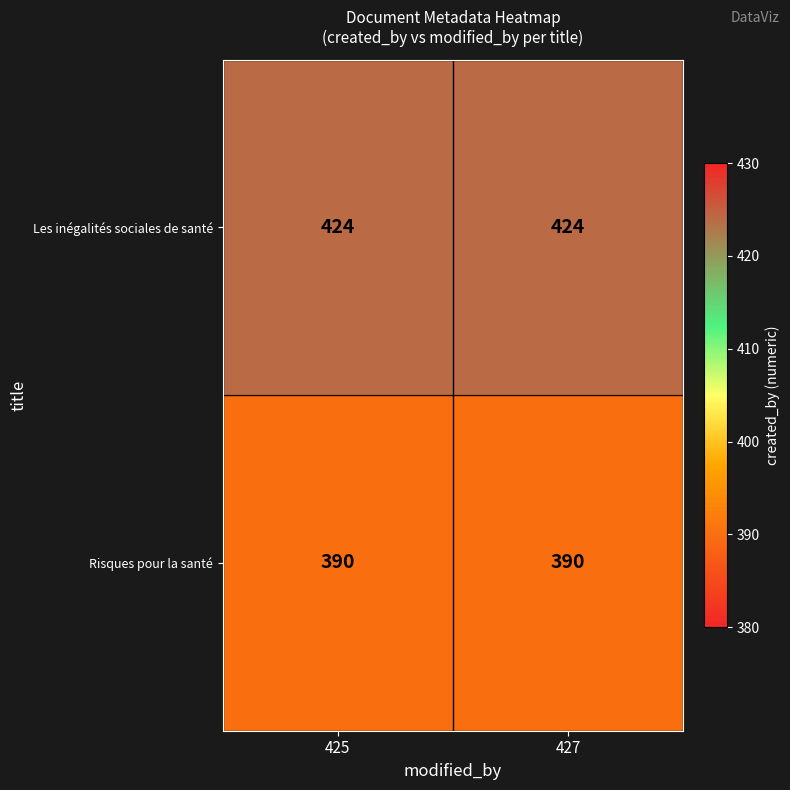

What is the difference between the highest and lowest values at 425?

34